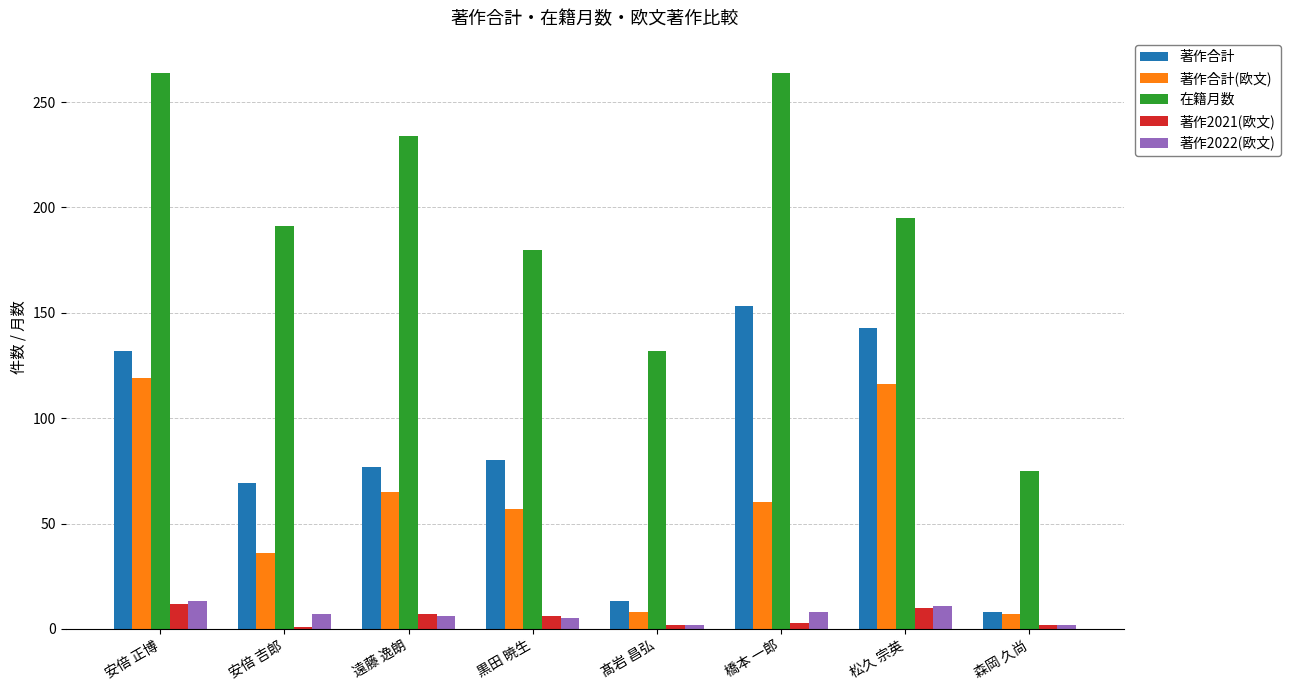

What is the difference between the second highest and second lowest values in the 著作合計(欧文) series?

108